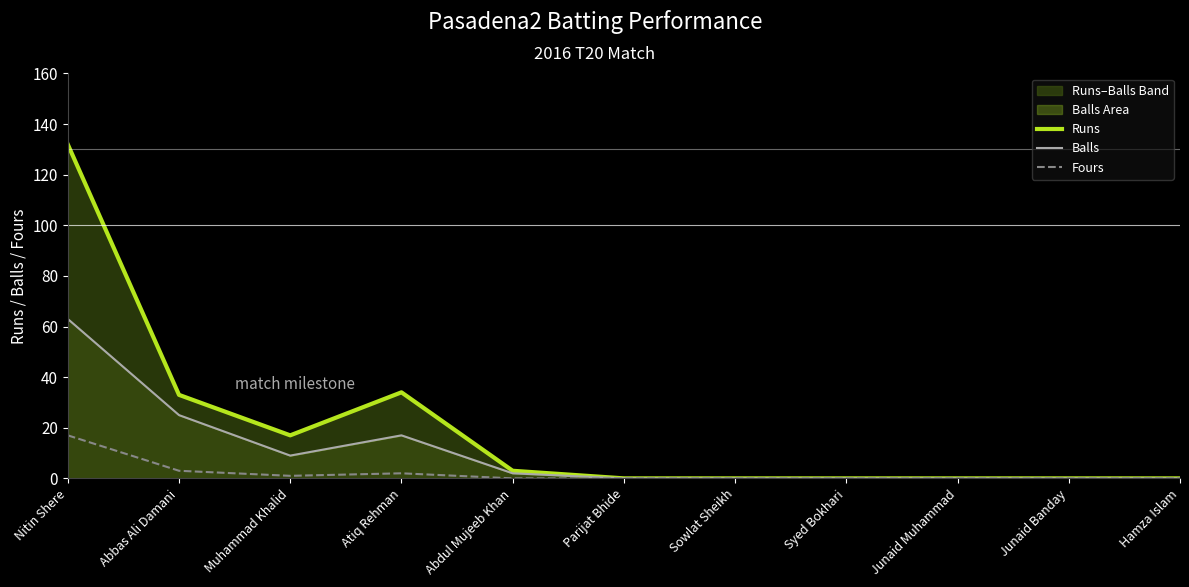

Where is Runs nearest to the value 66?

Atiq Rehman